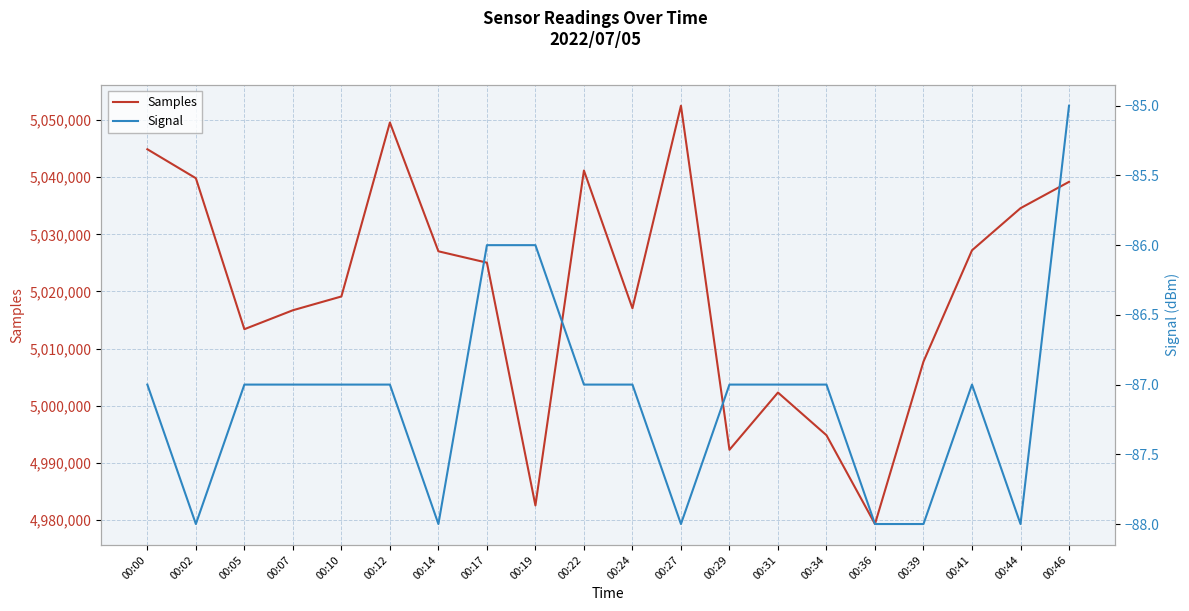

Which series changed the most between 00:07 and 00:22?

Samples